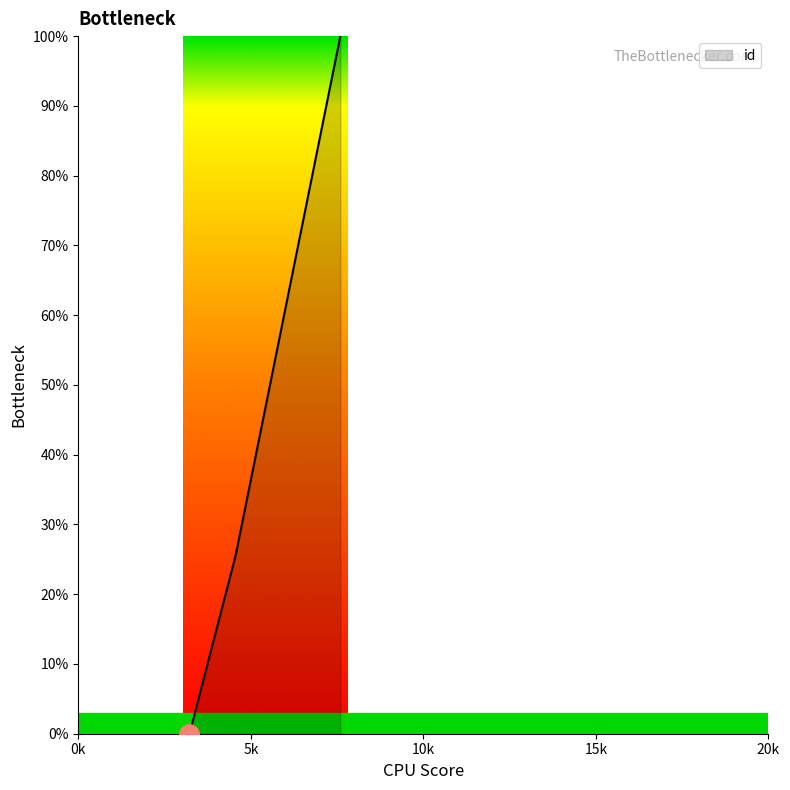

How many lines are shown in the chart?

1